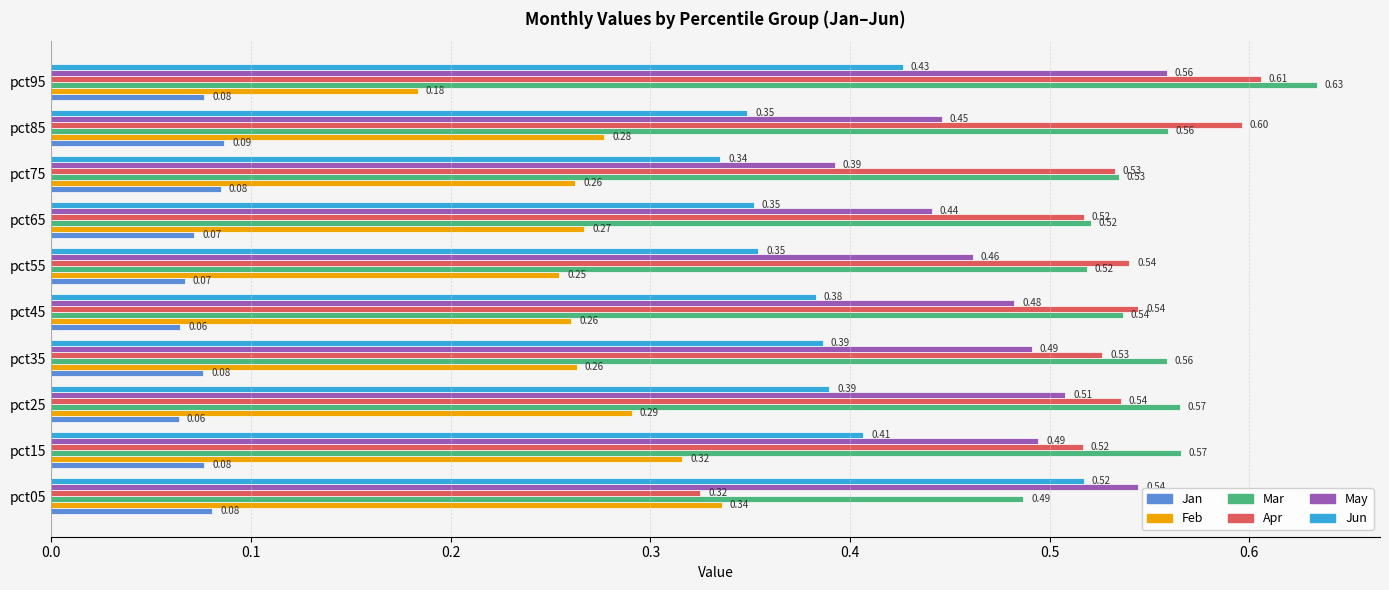

What is the sum of the Jun values at pct65 and pct55?

0.7